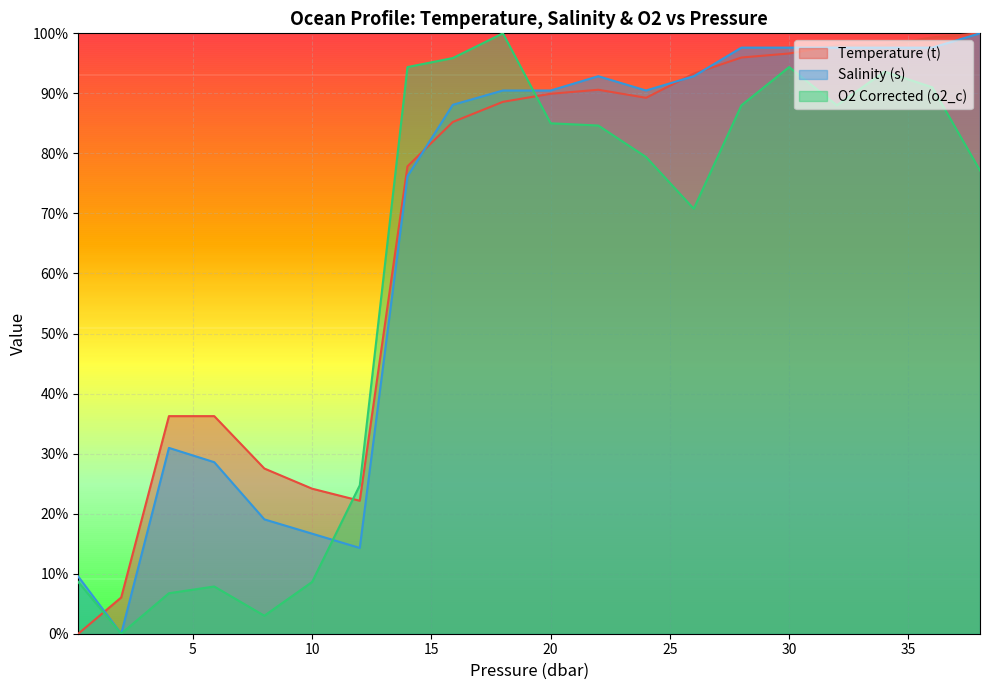

Count the number of categories in the chart.

20